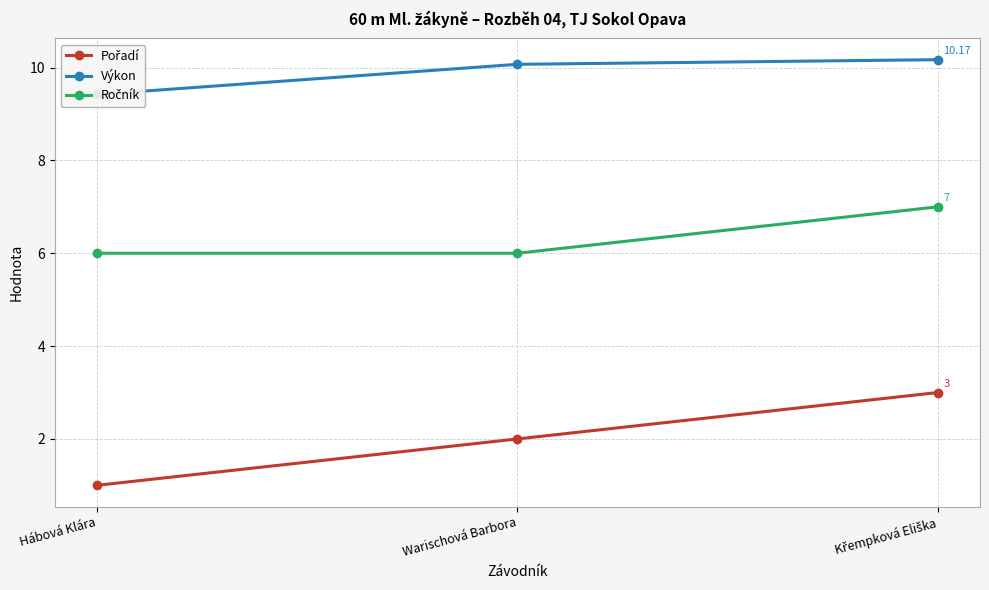

What is the average value of the Výkon series?

9.9